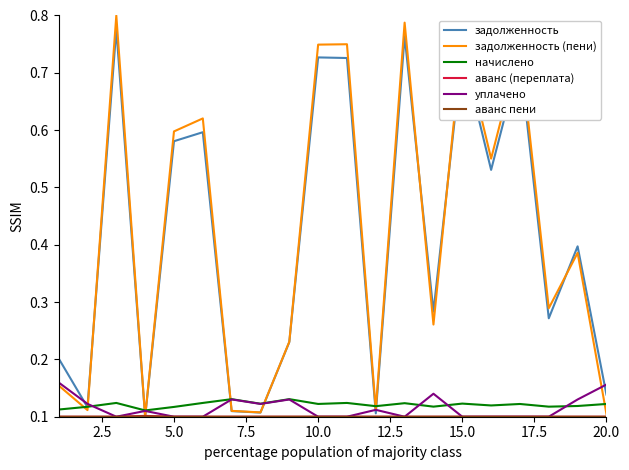

Which series has the widest spread of values?

задолженность (пени)